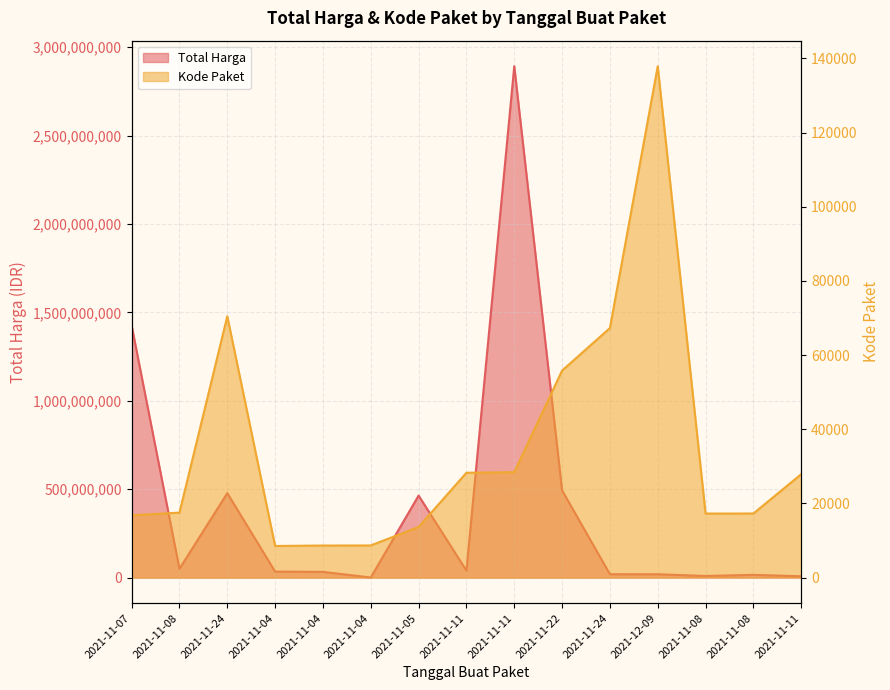

How many values in the Kode Paket series exceed 17509?

7